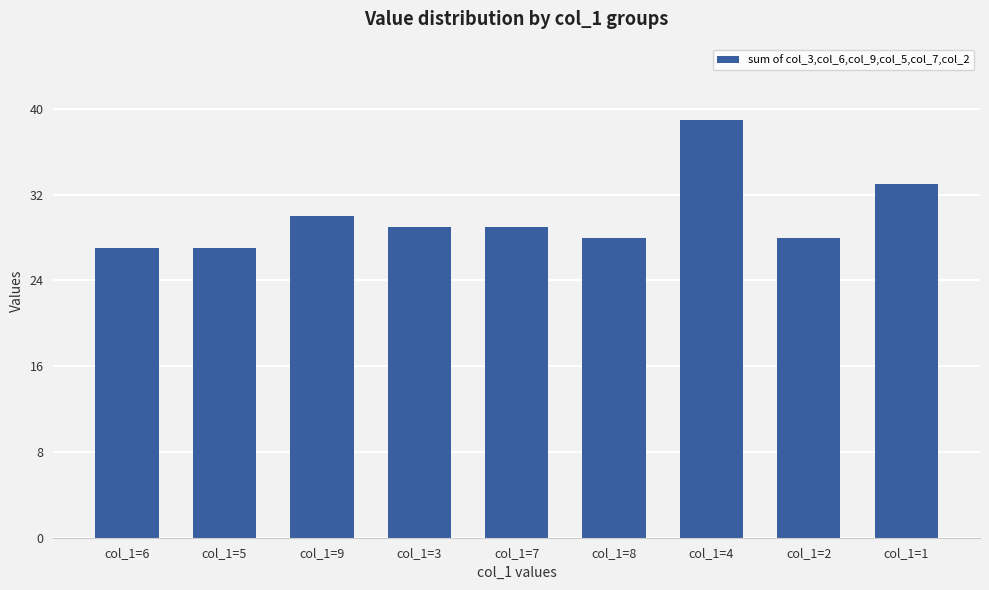

Reading left to right, what are all the values shown in this chart?

col_1=6=27	col_1=5=27	col_1=9=30	col_1=3=29	col_1=7=29	col_1=8=28	col_1=4=39	col_1=2=28	col_1=1=33